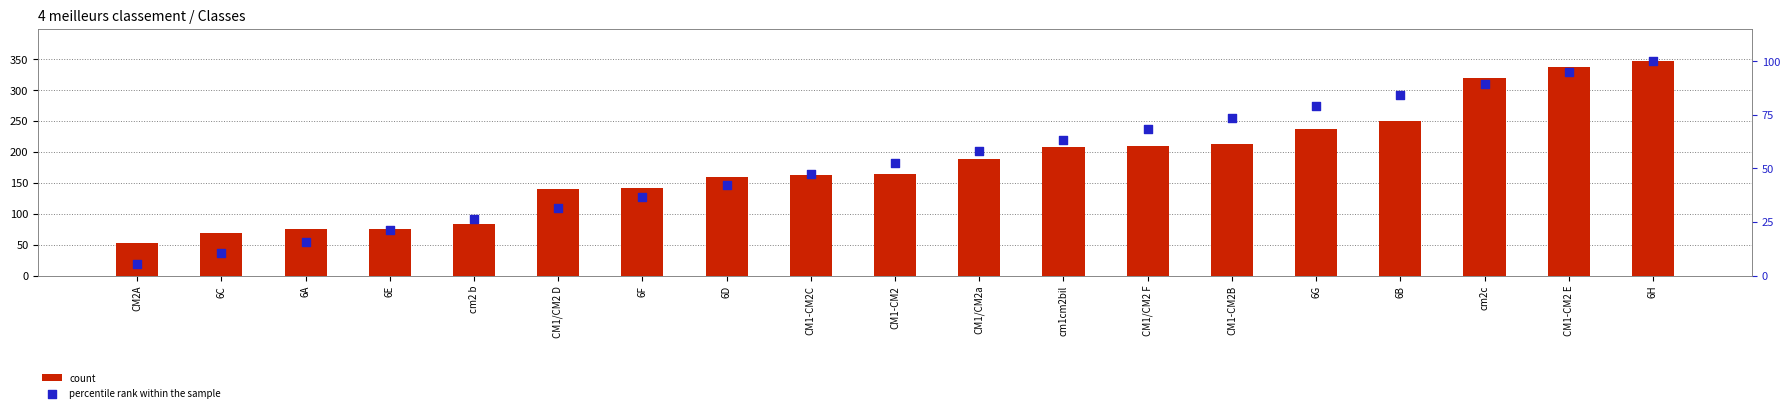

Which series reaches the maximum Y coordinate?

count